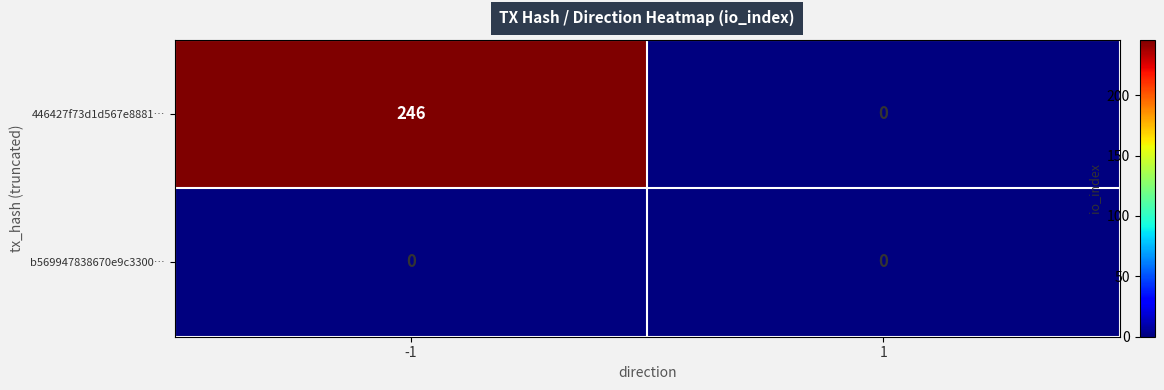

Which label corresponds to the largest value in the chart?

-1